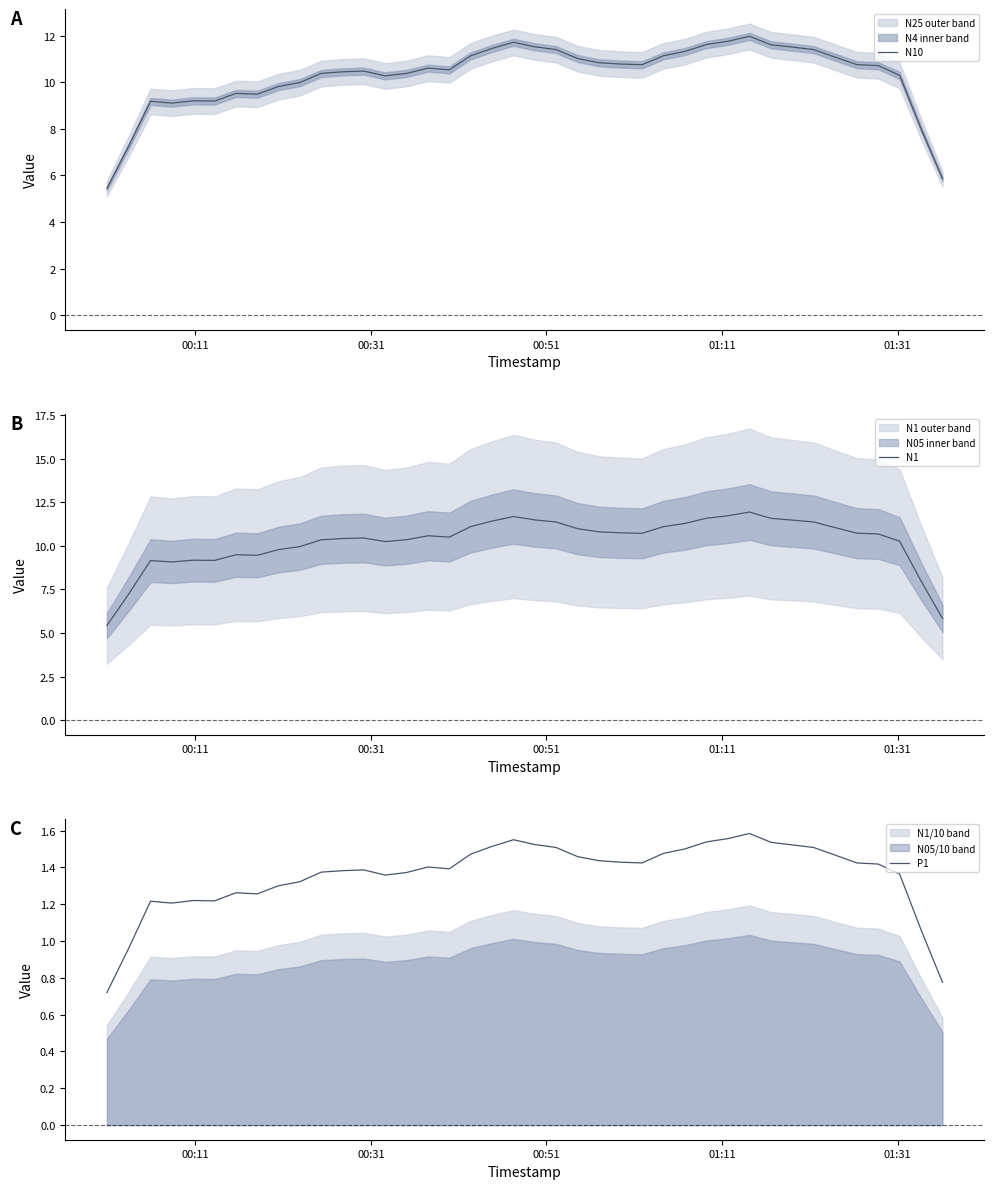

What is the lowest value of the N10 series?

5.4